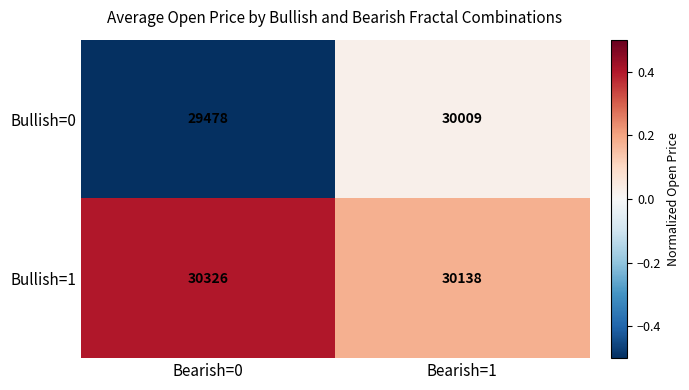

At which category is the sum across all series the highest?

Bearish=1